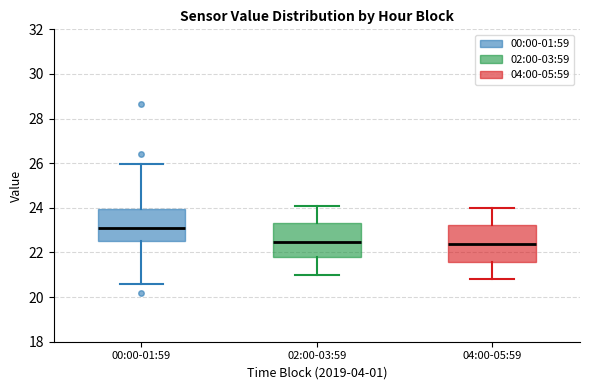

Reading left to right, transcribe this box plot: for each box, give where its median line is, the range the box spans, and where its two whiskers end, as read against the y-axis. The values are not printed on the chart, so give them approximately, as read against the axis.

00:00-01:59: median 23.0, box 22.6 to 24.0, whiskers 20.6 to 26.0
02:00-03:59: median 22.4, box 21.8 to 23.4, whiskers 21.0 to 24.2
04:00-05:59: median 22.4, box 21.6 to 23.2, whiskers 20.8 to 24.0